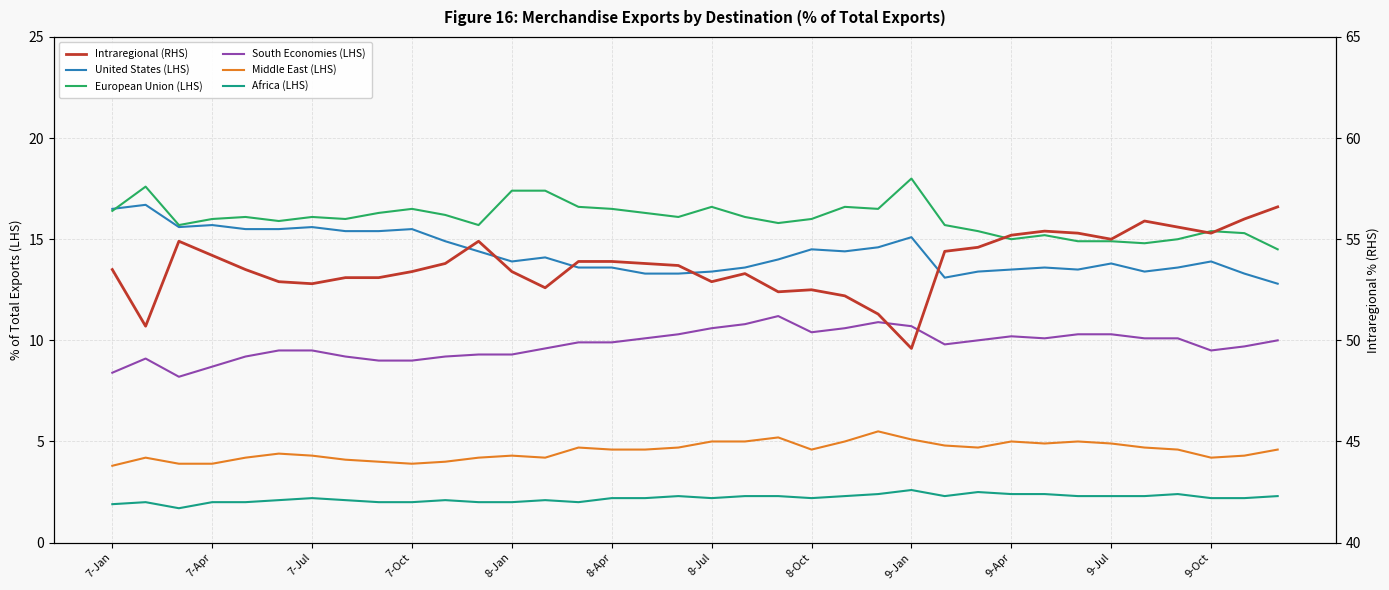

What is the value of the Intraregional (RHS) point at the 30th from the left?

55.3